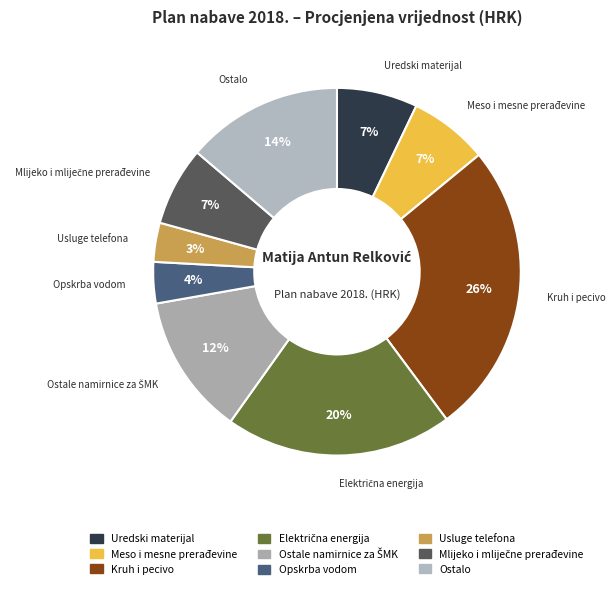

To the nearest percent, what is the average slice percentage?

11%